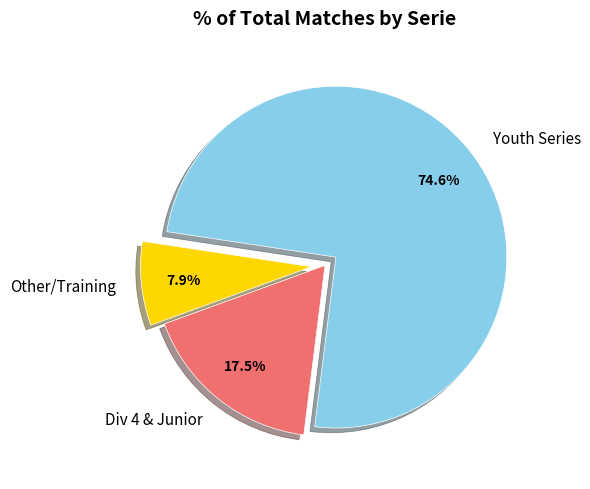

What is the total percentage of Youth Series and Other/Training?

82.5%